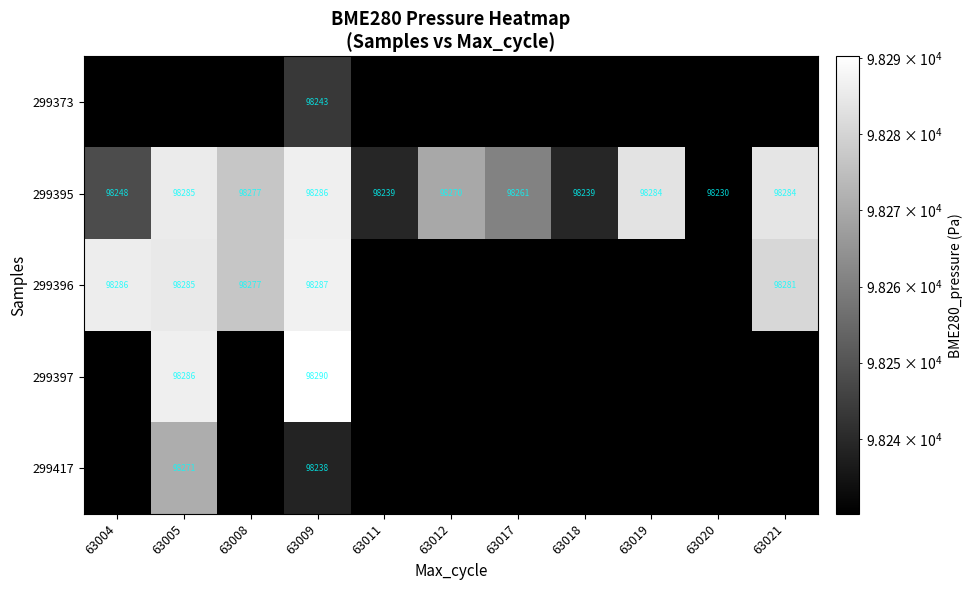

What is the maximum value shown in the chart?

98290.2